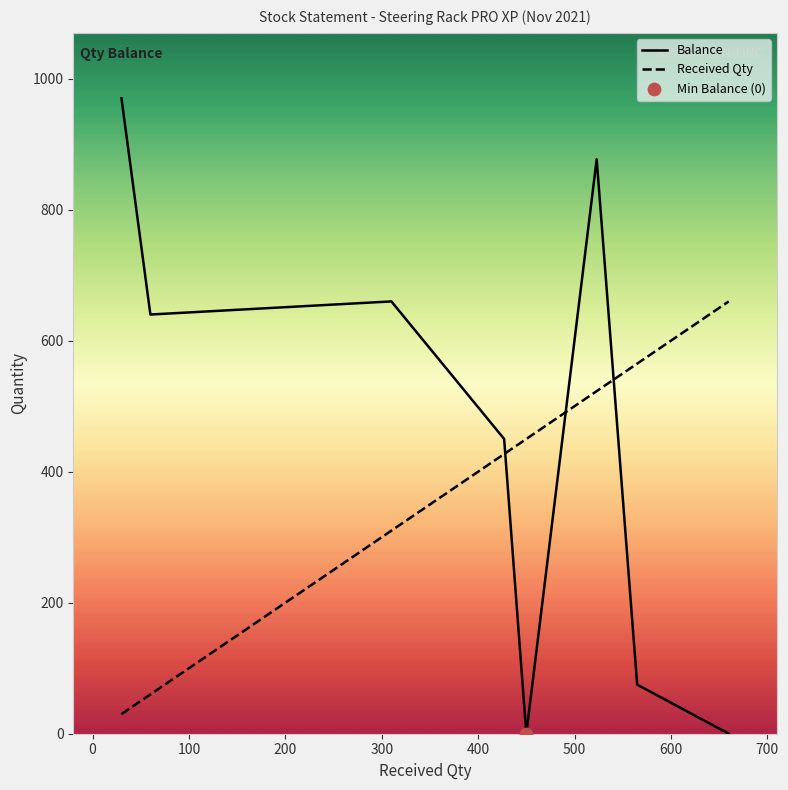

Is the value of Balance at 30 greater than the value of Received Qty at 60?

Yes